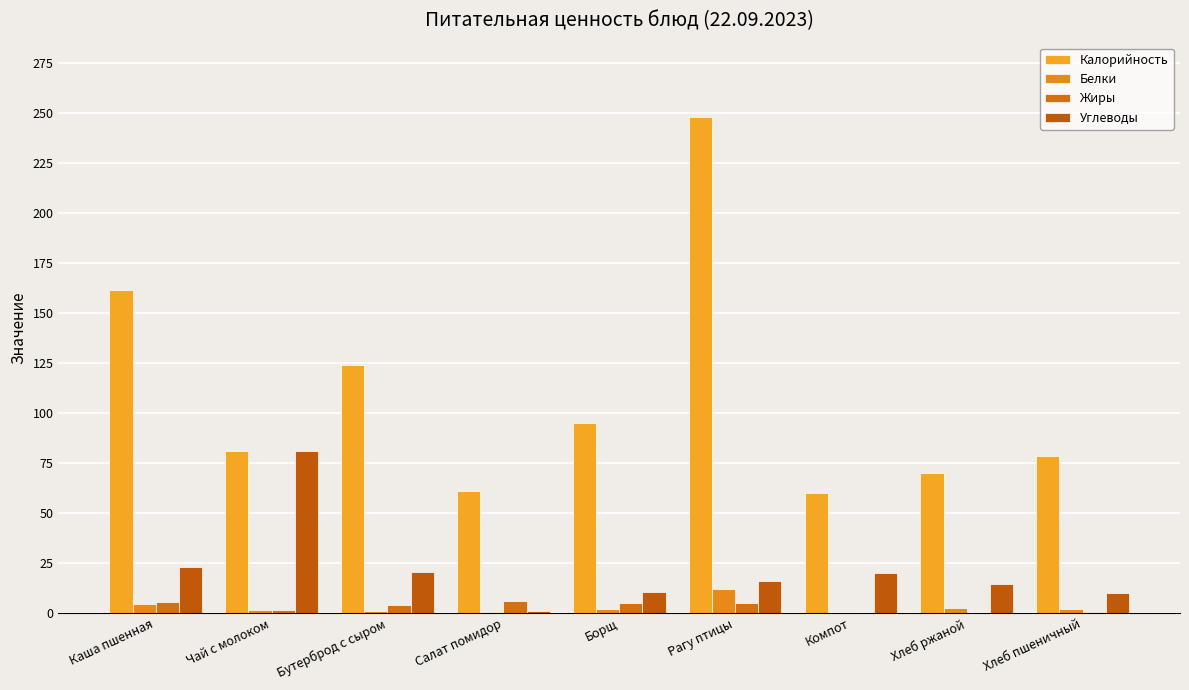

The value of Жиры at Хлеб ржаной is 0.2. True or false?

True